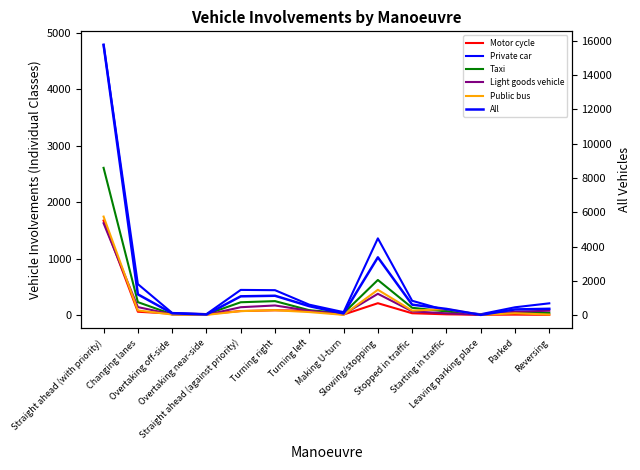

What is the total value across all series at Slowing/stopping?

6387